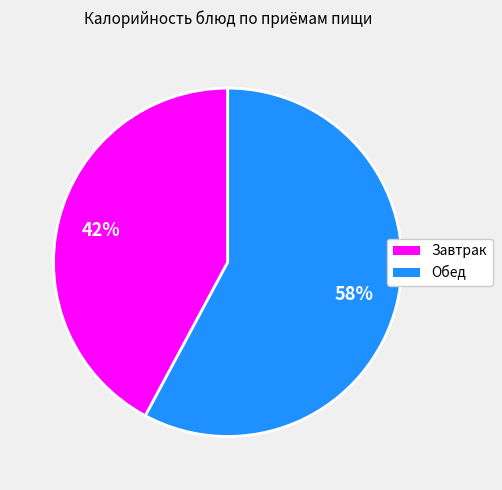

Is there a majority slice in this chart?

Yes